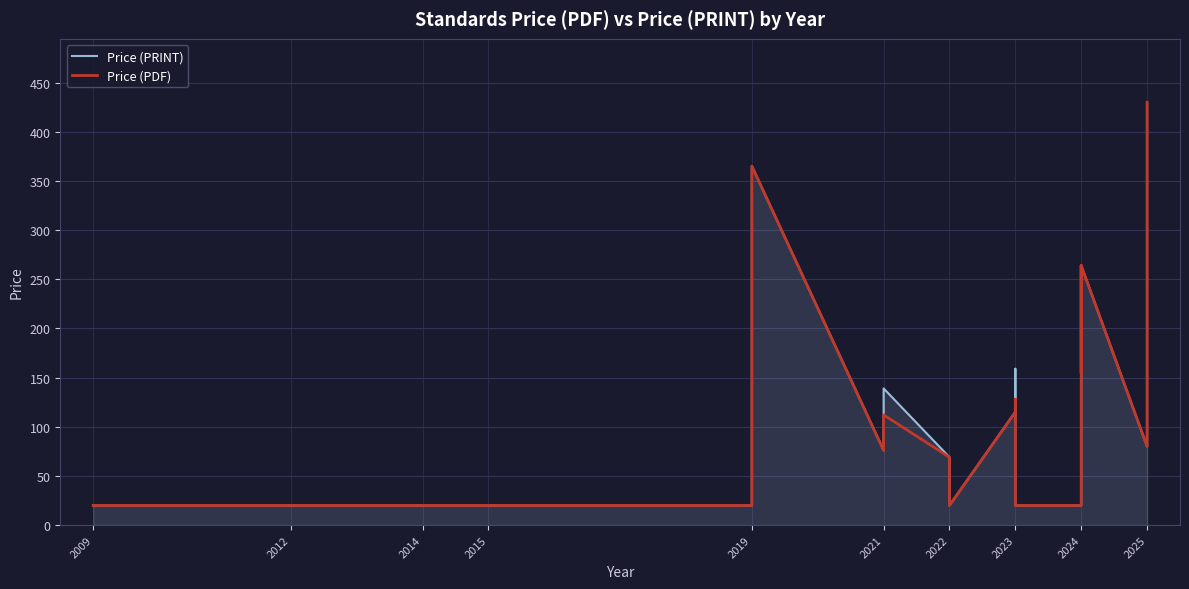

How many distinct data groups are displayed?

2